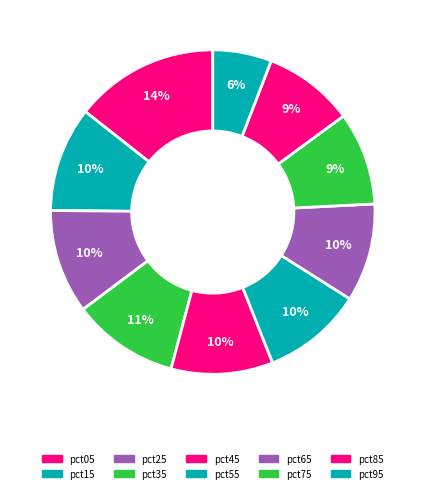

Combined, do pct85 and pct55 account for over 50%?

No